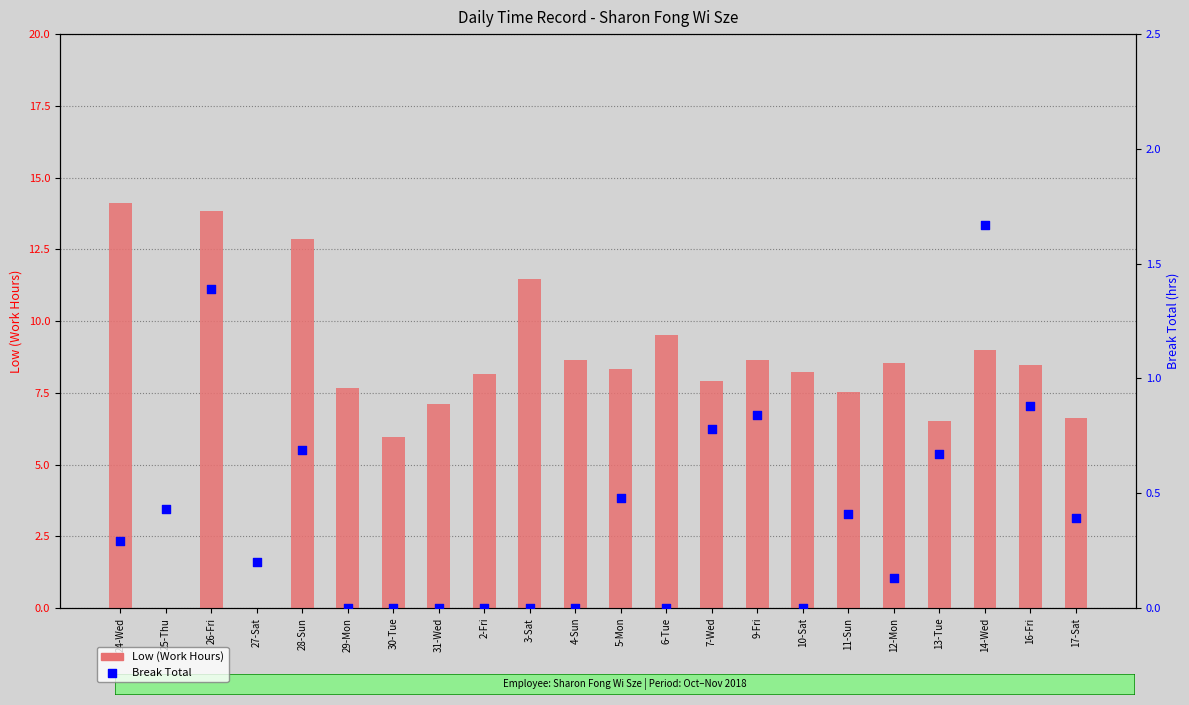

What is the total value across all series at 3-Sat?

11.4